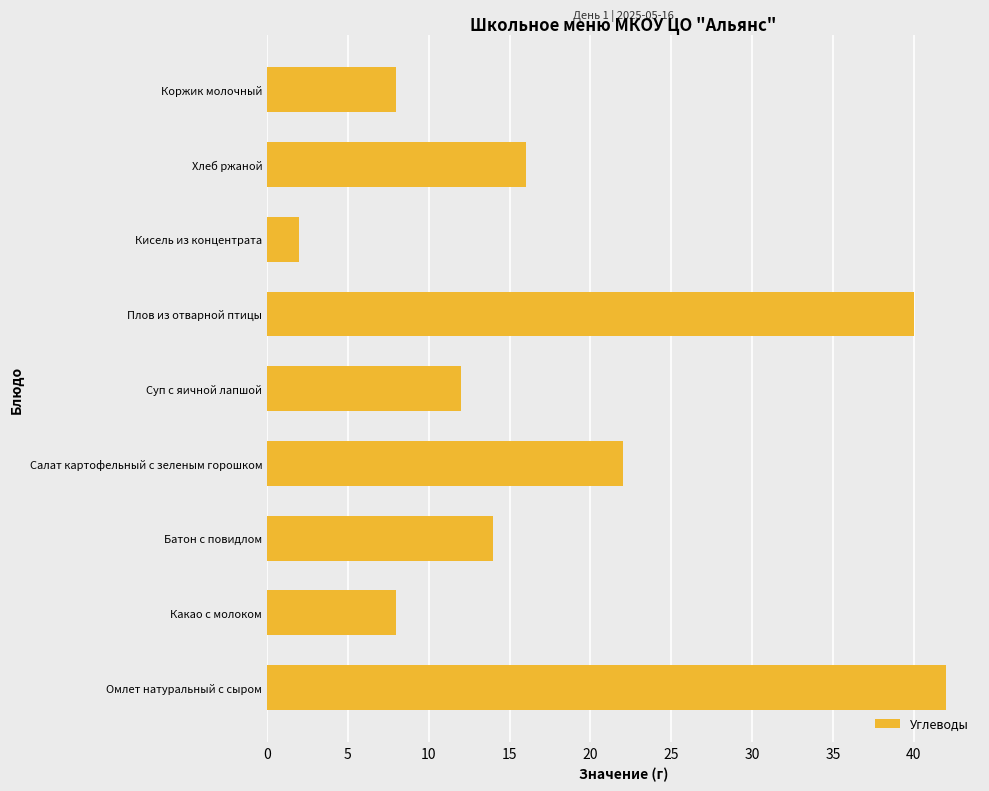

Which label corresponds to the largest value in the chart?

Омлет натуральный с сыром